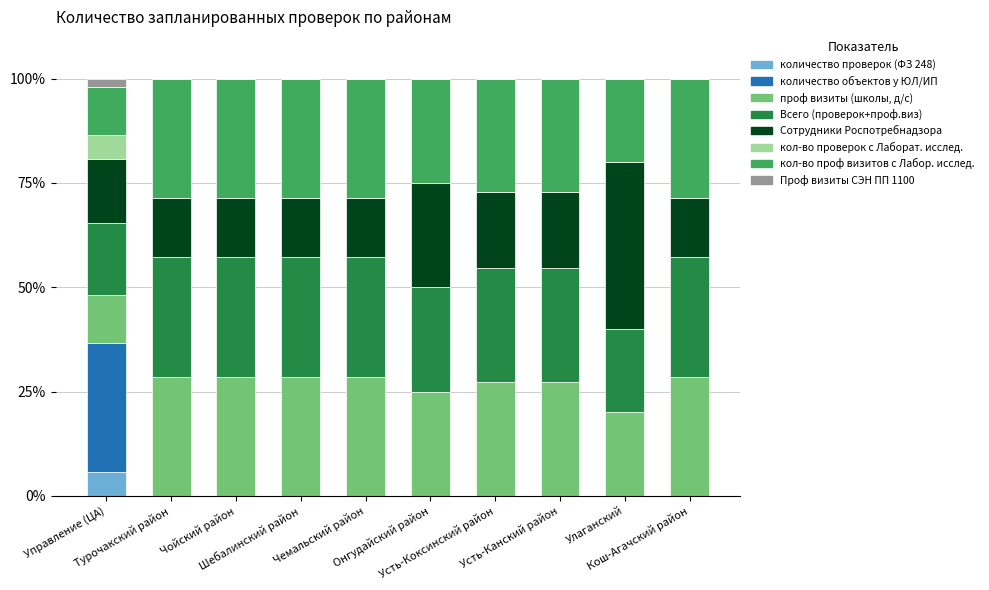

What is the maximum value for количество проверок (ФЗ 248)?

5.8